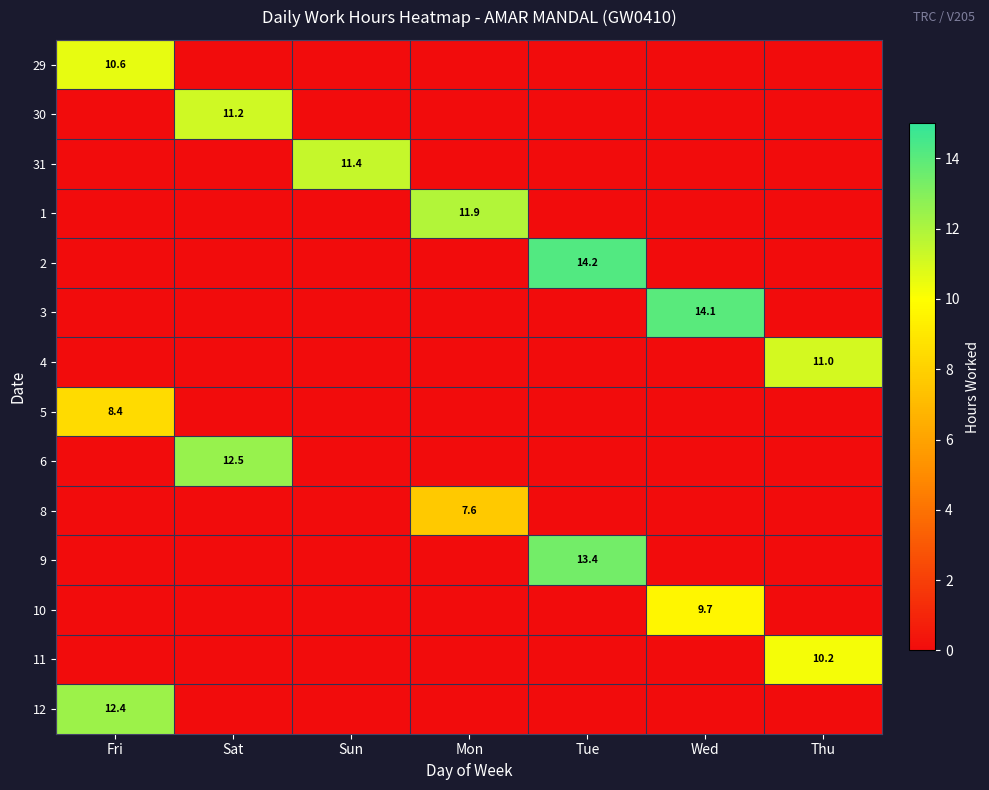

At which category is the sum across all series the highest?

Fri